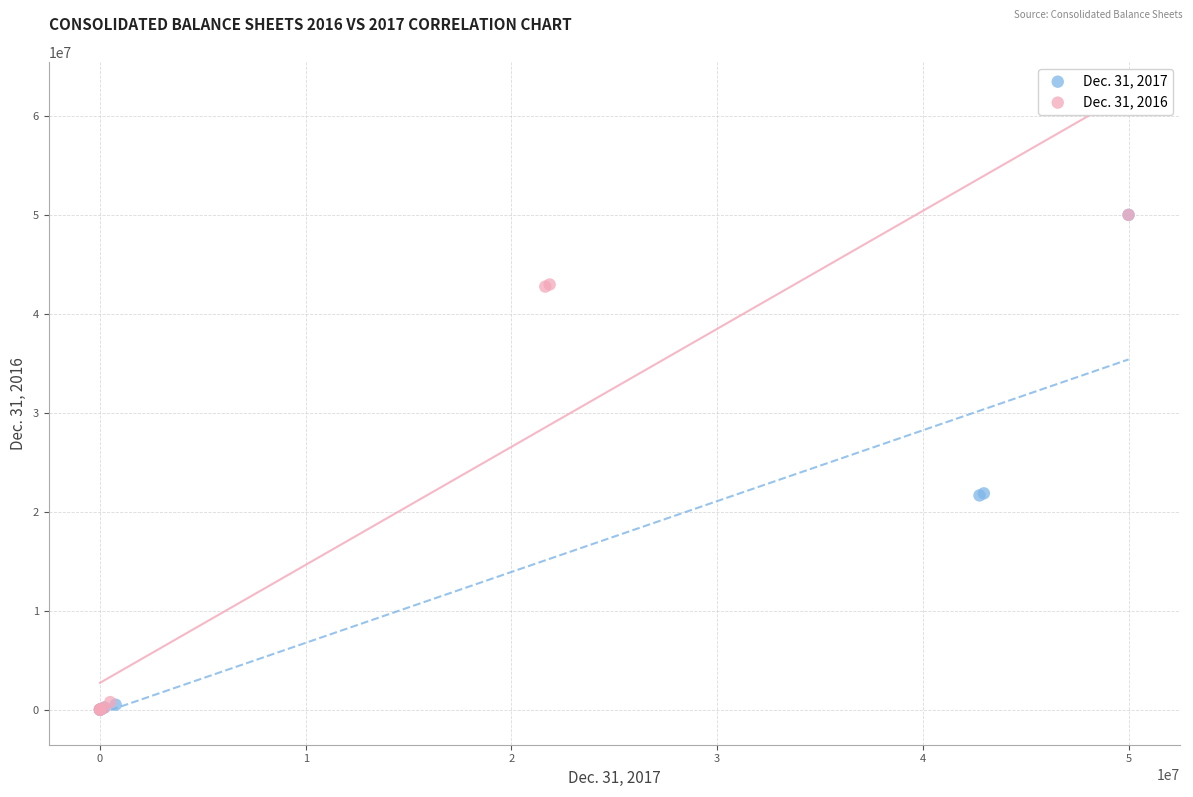

What are all the series names shown in the legend?

Dec. 31, 2017, Dec. 31, 2016